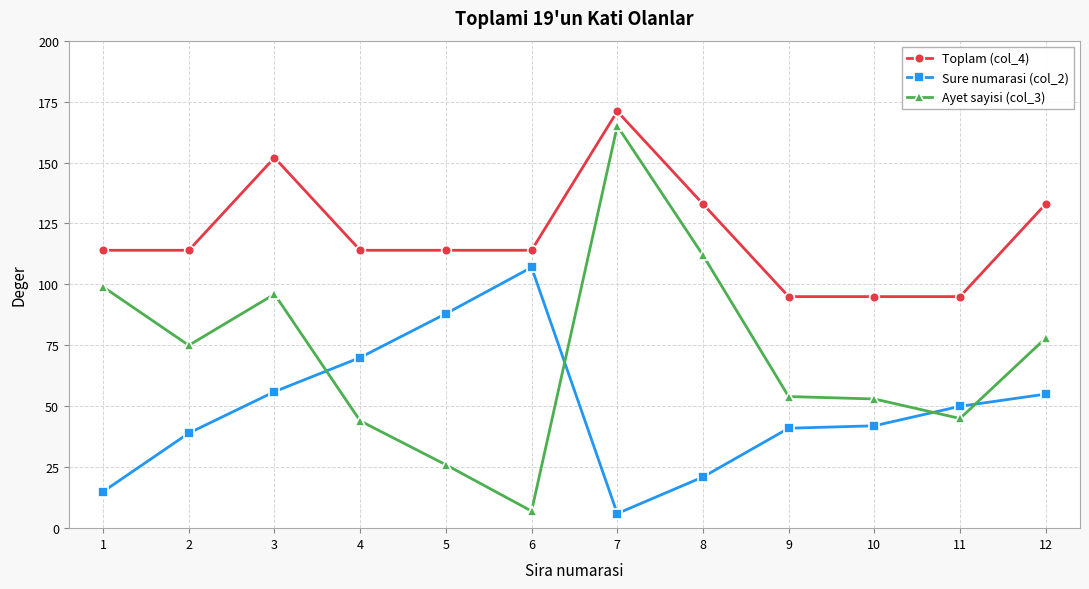

The Sure numarasi (col_2) series shows 187 at 6. True or false?

False